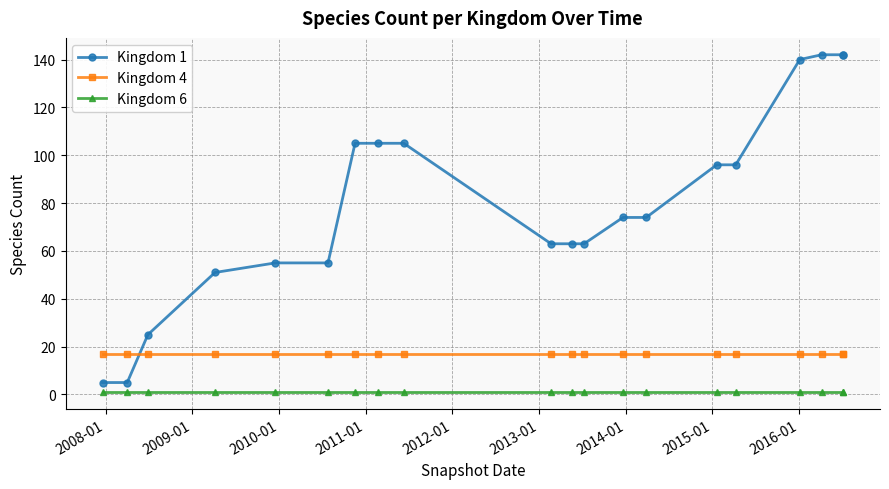

What is the average value of the Kingdom 4 series?

17